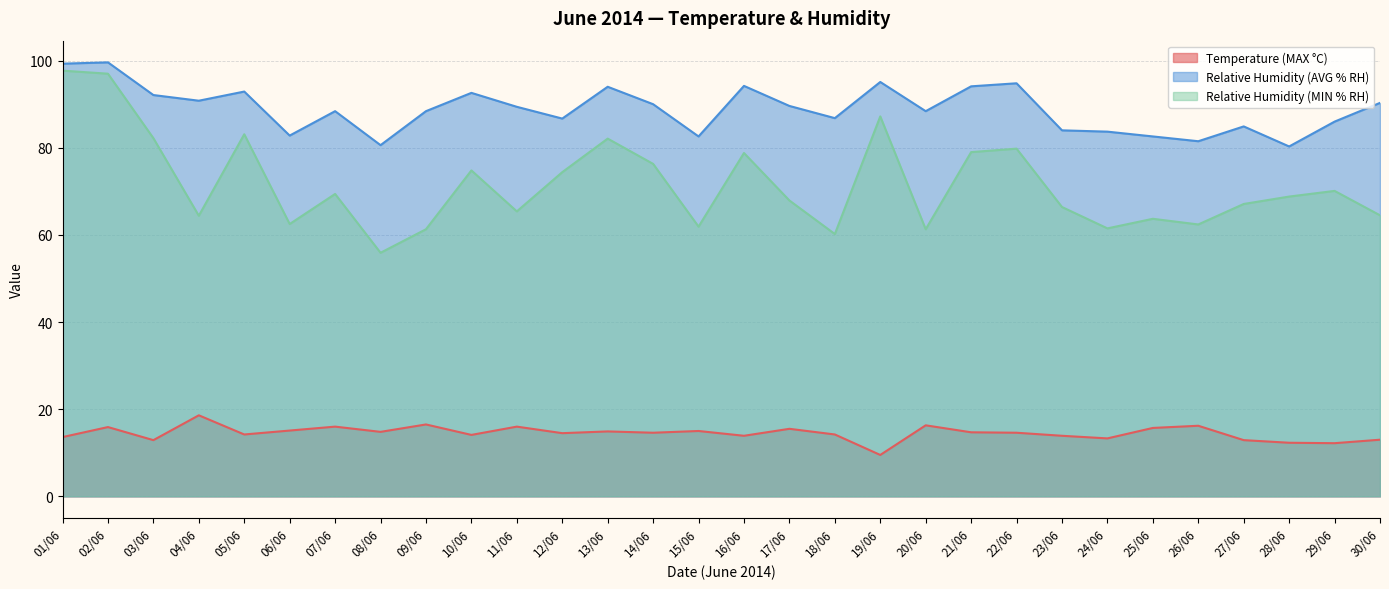

Where does the Relative Humidity (MIN % RH) series first go above 68?

01/06